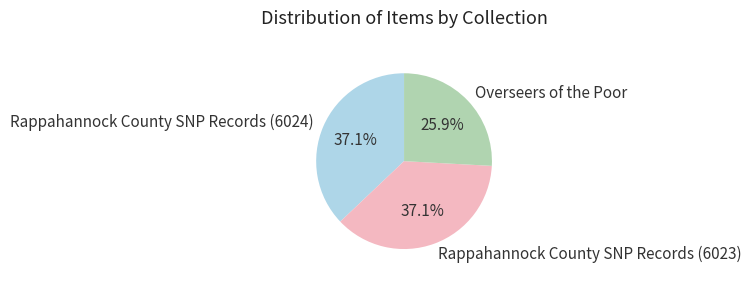

To the nearest percent, what portion does Rappahannock County SNP Records (6023) represent?

37%